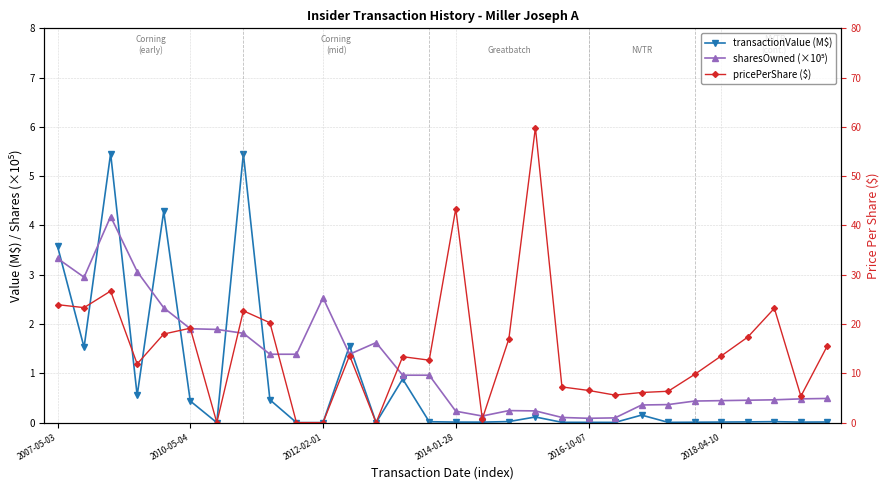

How many data points in transactionValue (M$) are above 0?

26